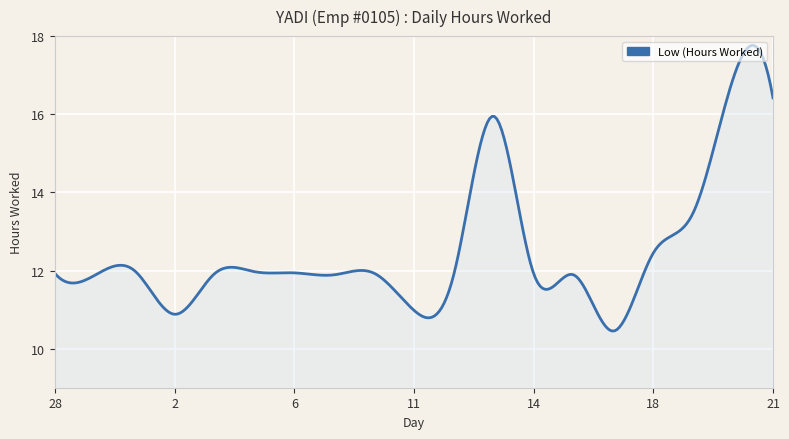

What is the maximum value shown in the chart?

17.8